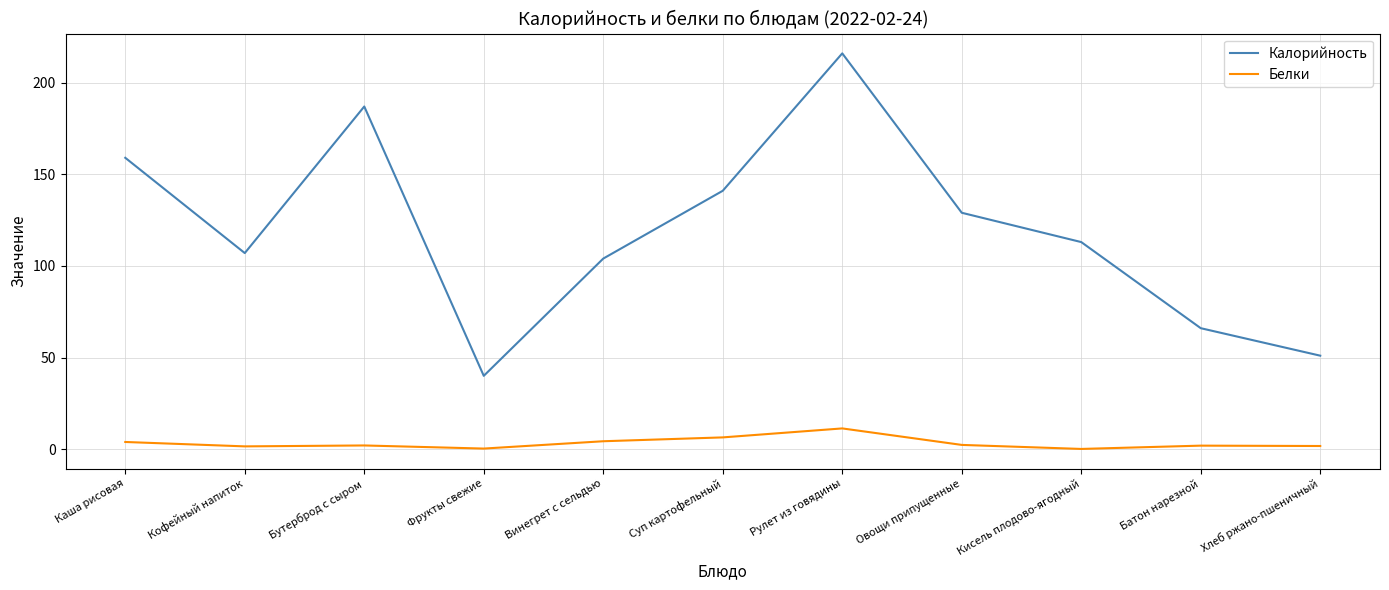

True or false: Белки and Калорийность cross at least once.

False